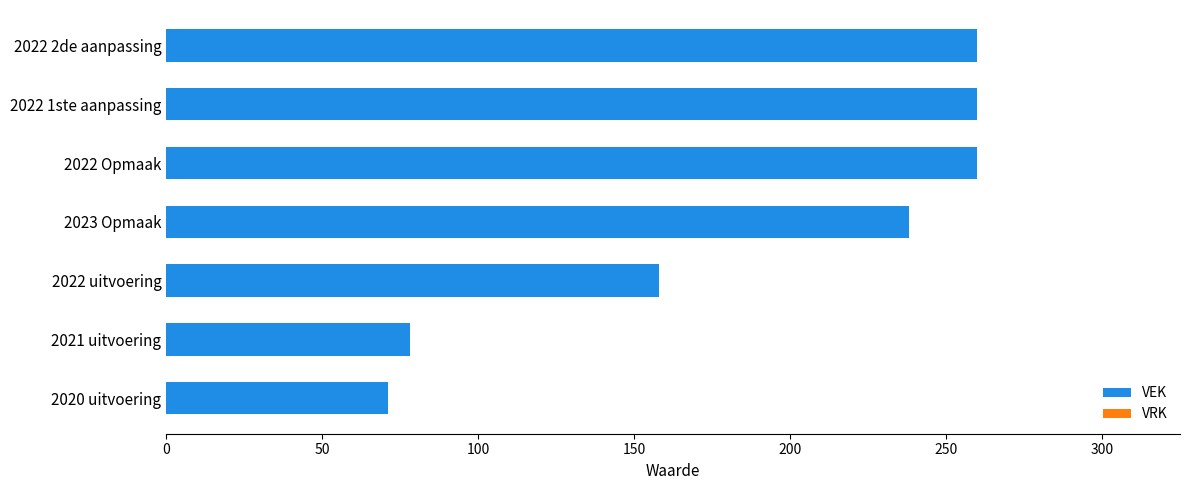

What is the change in value from 2023 Opmaak to 2022 Opmaak?

+22